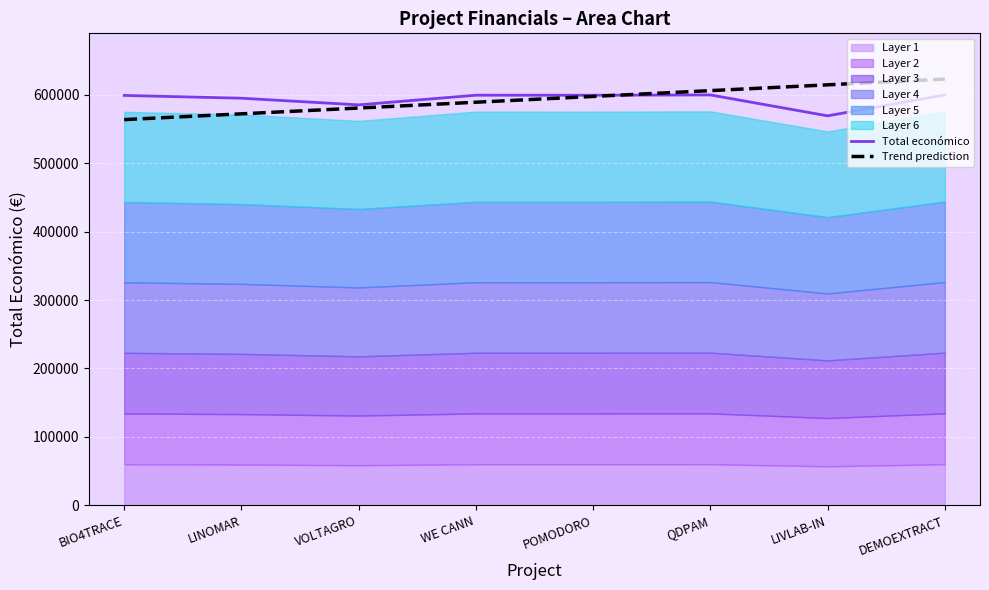

How many data points in Total económico are above 599540?

3